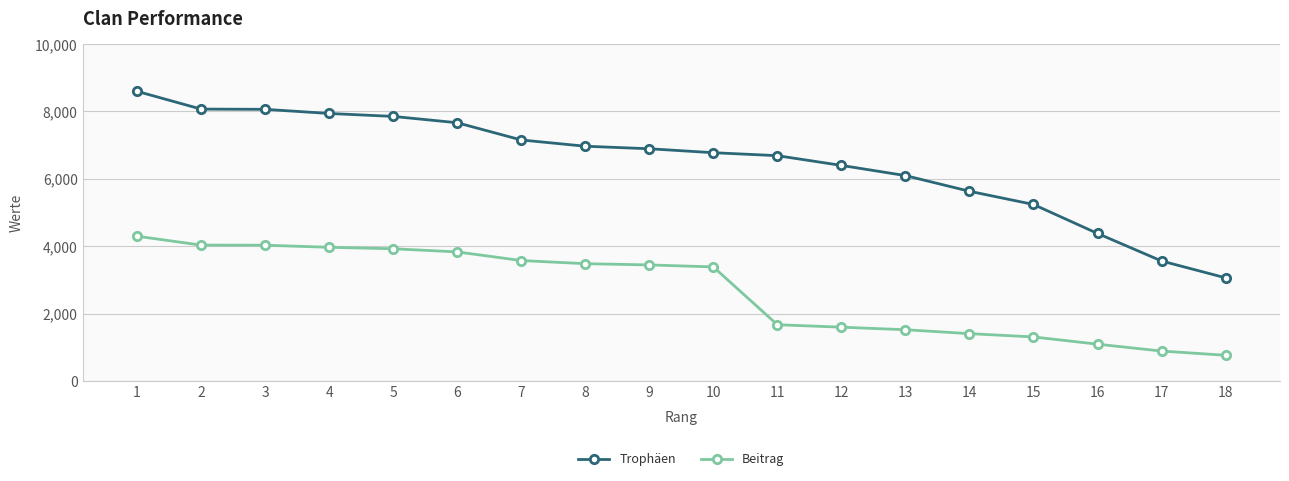

List the series in order of their overall mean, highest first.

Trophäen, Beitrag